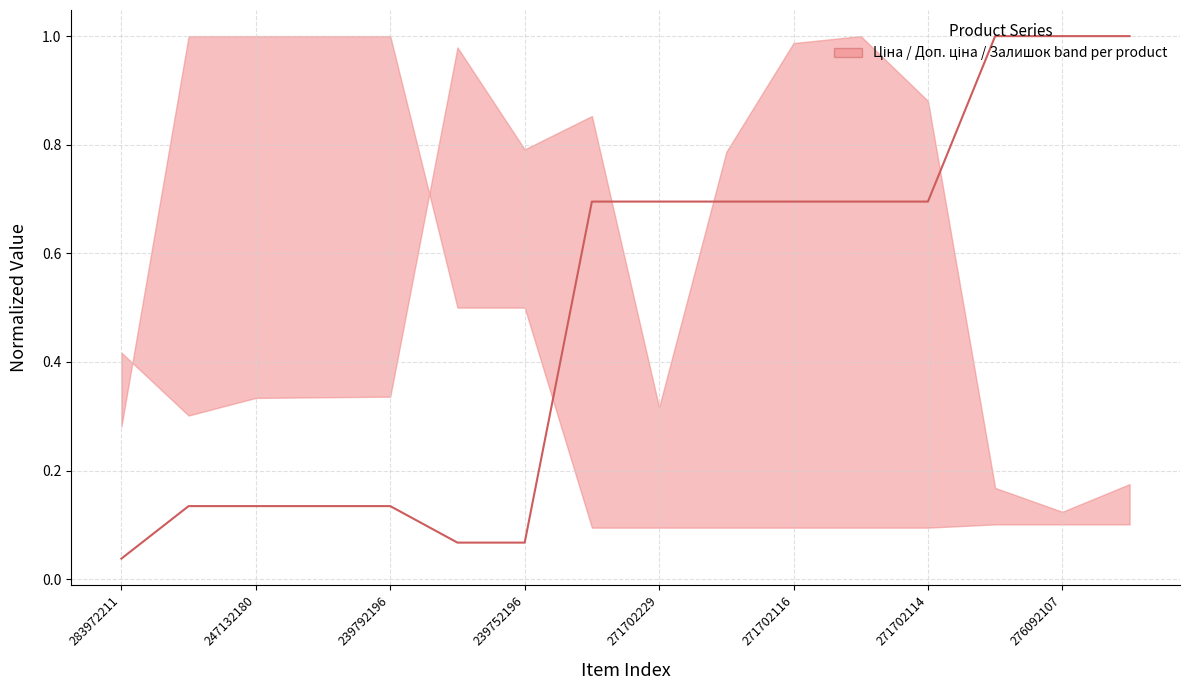

What is the greatest value displayed?

1.0